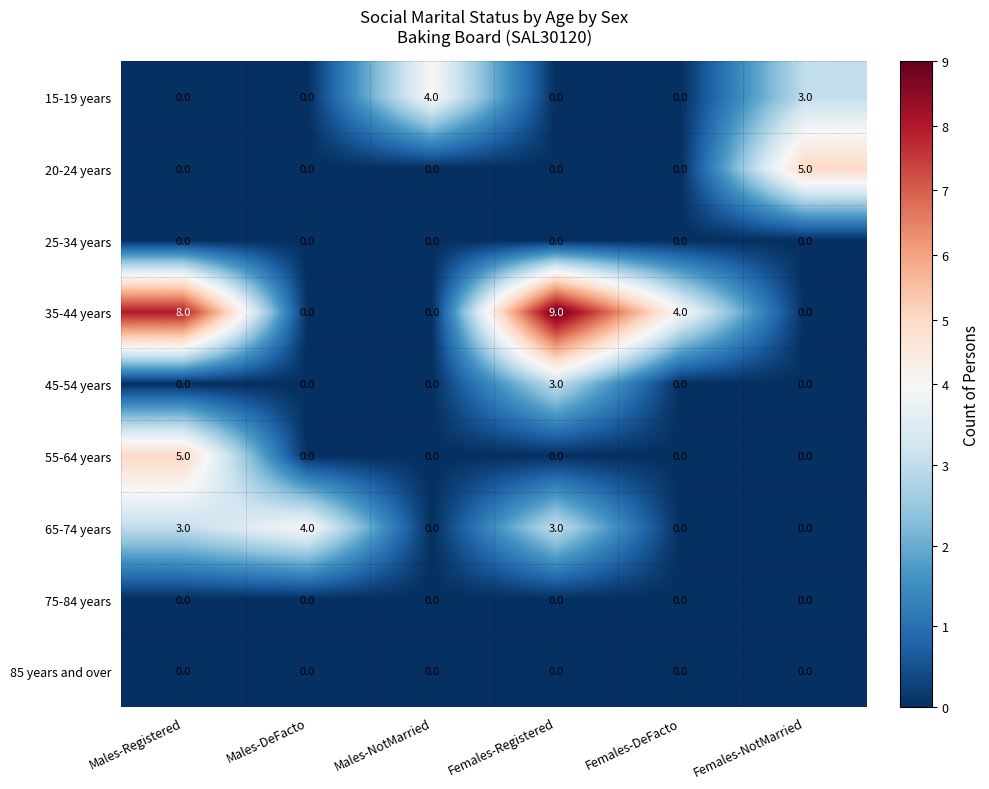

Count the 15-19 years values in the range 0 to 3.

5